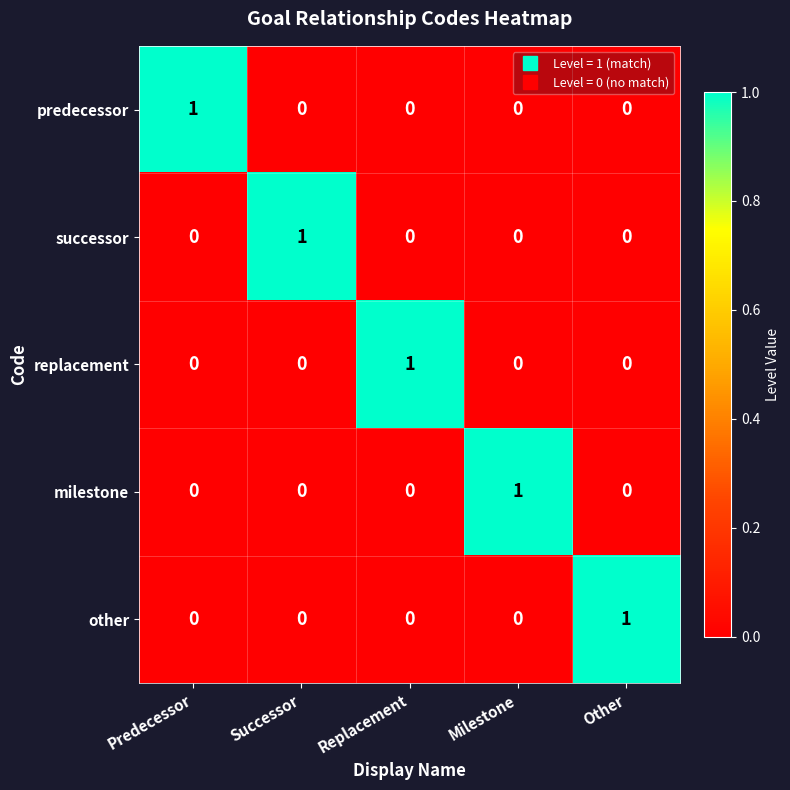

Count the milestone values in the range 0 to 1.

5